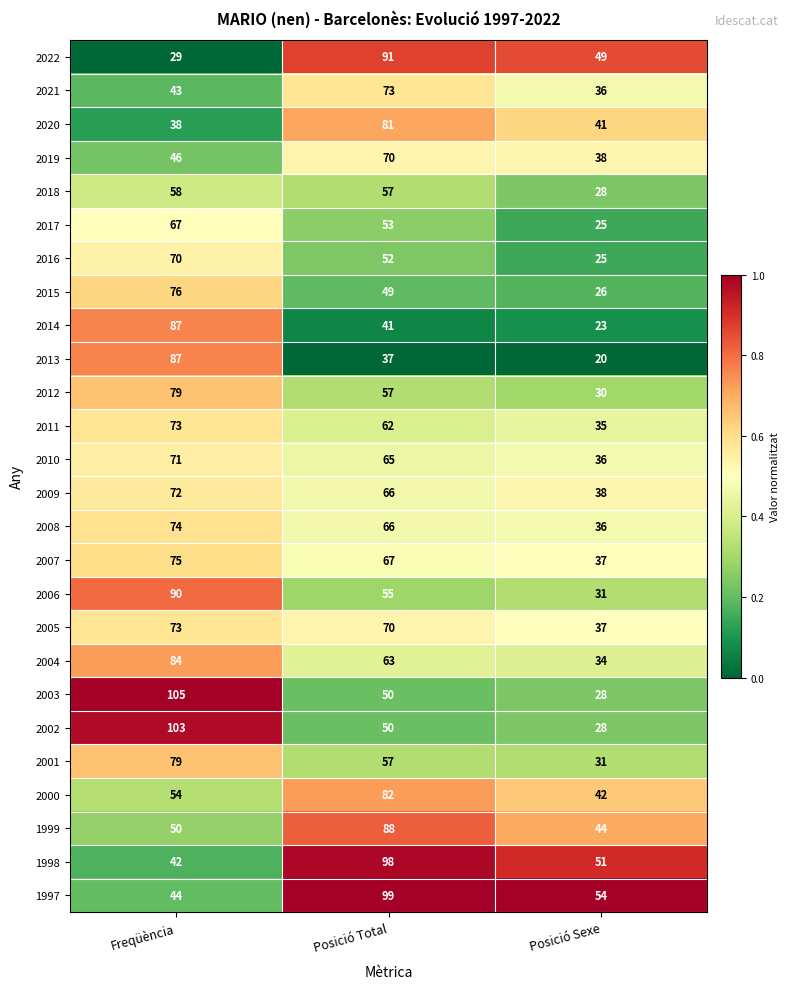

What is the total value across all series at Freqüència?

1769